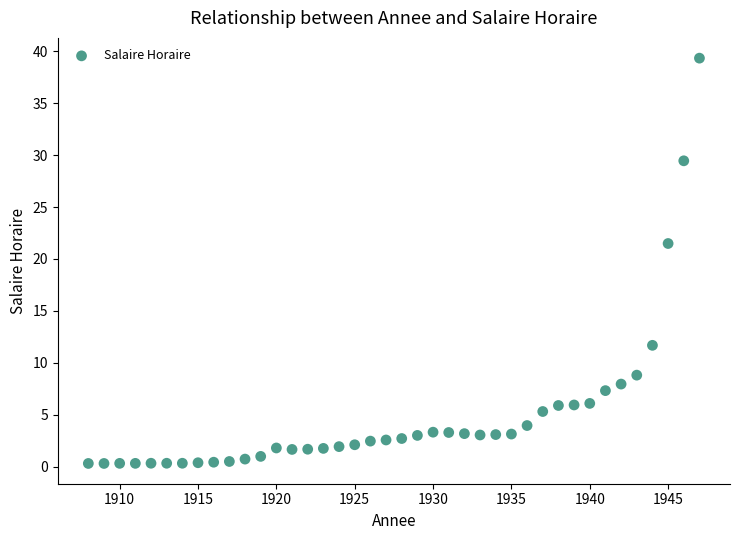

What is the range of X values (max minus min)?

39.0